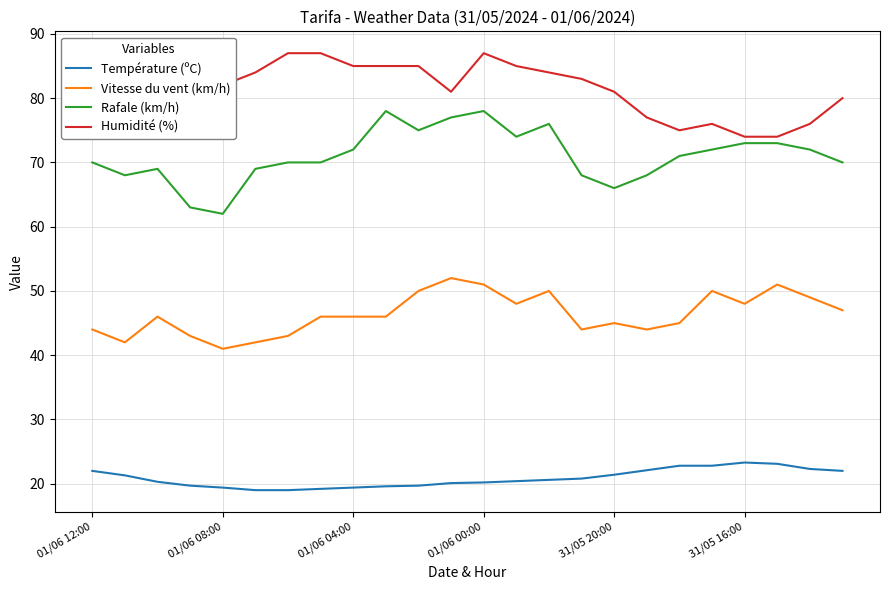

What is the difference between the maximum and minimum values in the Humidité (%) series?

13.0